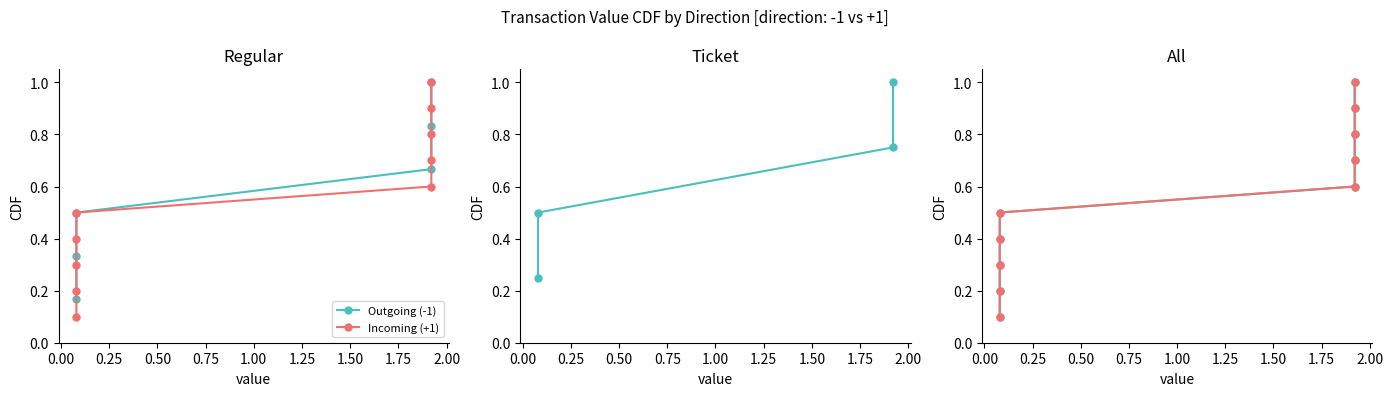

True or false: Outgoing (-1) and Incoming (+1) intersect in this chart.

False